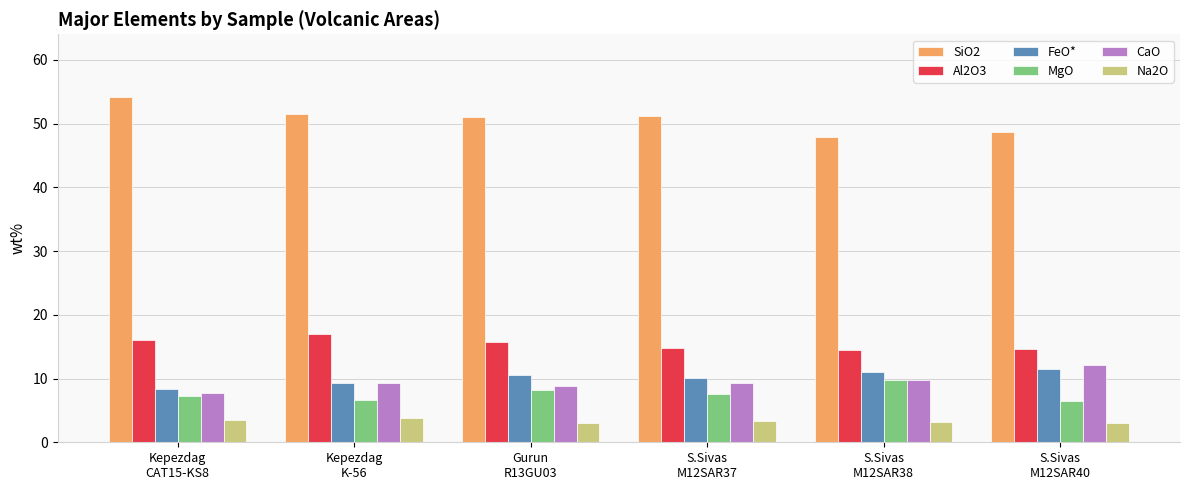

What is the difference between the highest and lowest values at S.Sivas
M12SAR37?

47.8